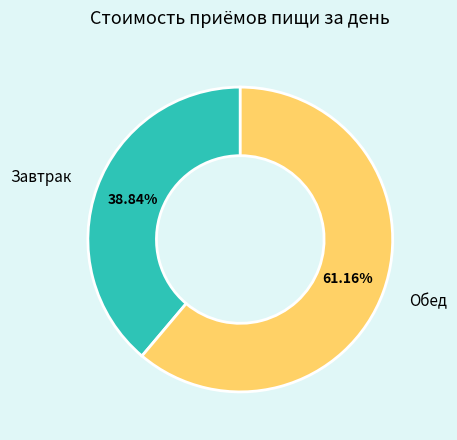

Which category has the biggest portion of the pie?

Обед